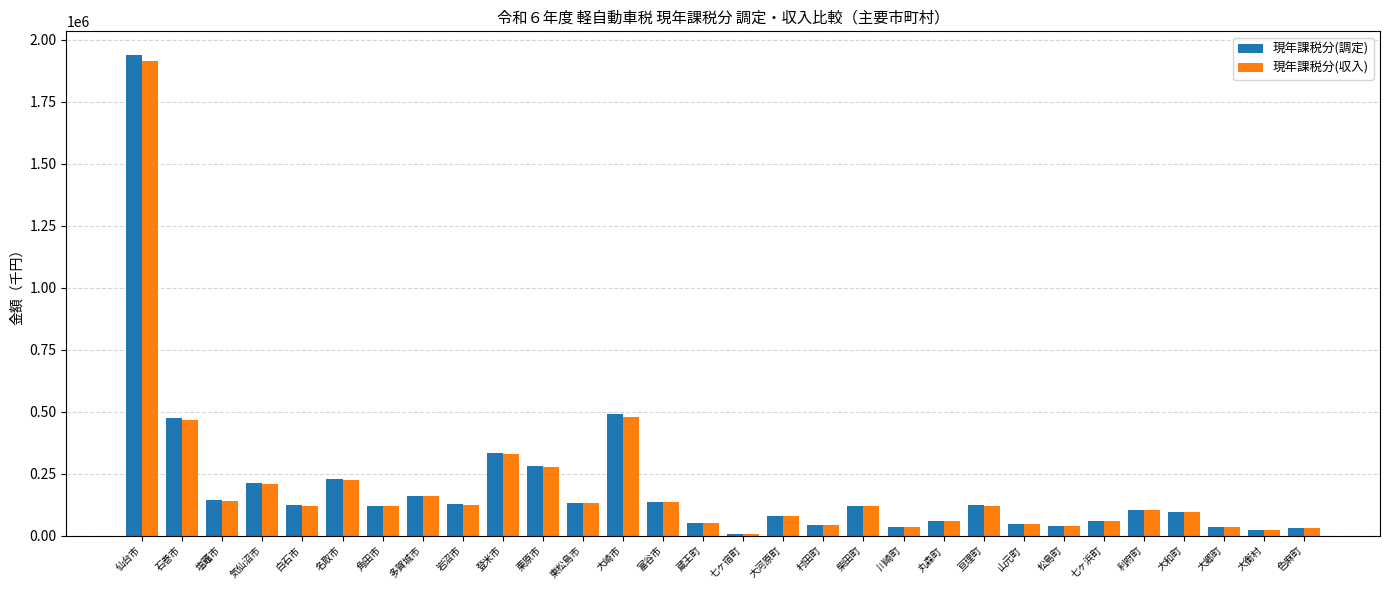

At which label does 現年課税分(収入) reach its peak?

仙台市